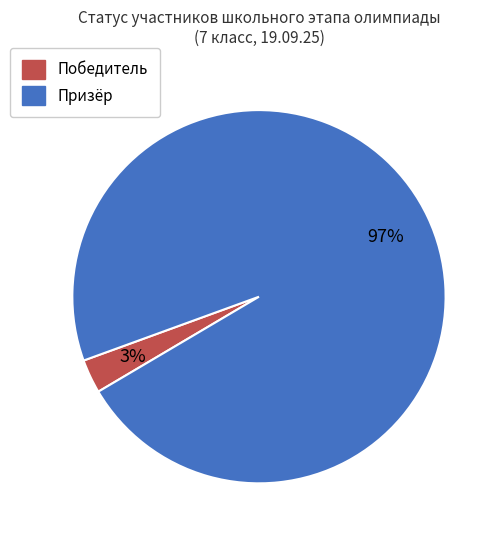

How many slices are in this pie chart?

2